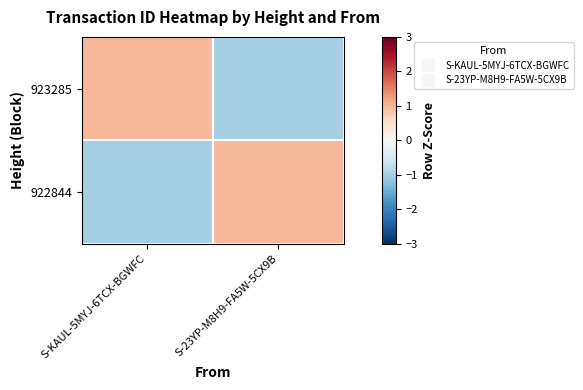

Reading right to left, list all the values displayed in this chart.

923285: S-23YP-M8H9-FA5W-5CX9B=-1	S-KAUL-5MYJ-6TCX-BGWFC=1
922844: S-23YP-M8H9-FA5W-5CX9B=1	S-KAUL-5MYJ-6TCX-BGWFC=-1